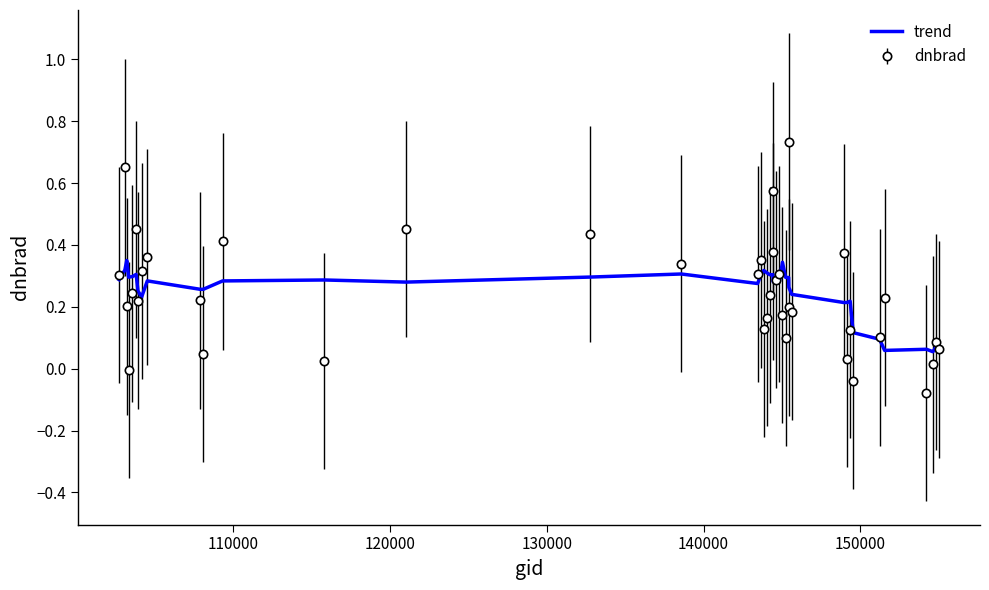

Which series has the widest spread of values?

dnbrad